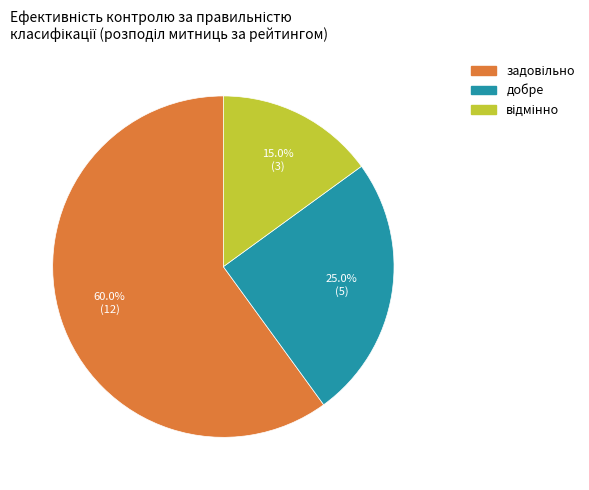

Count the number of slices in the pie.

3